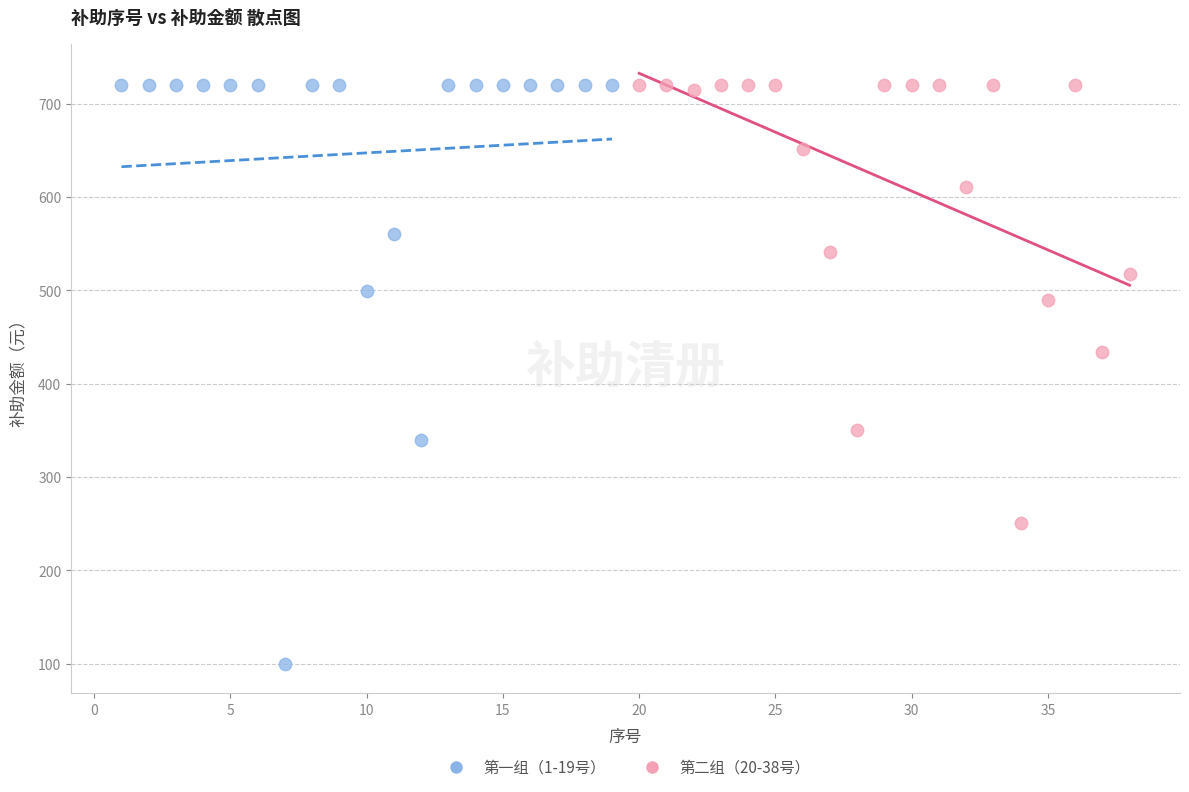

Which series reaches the minimum Y coordinate?

第一组（1-19号）